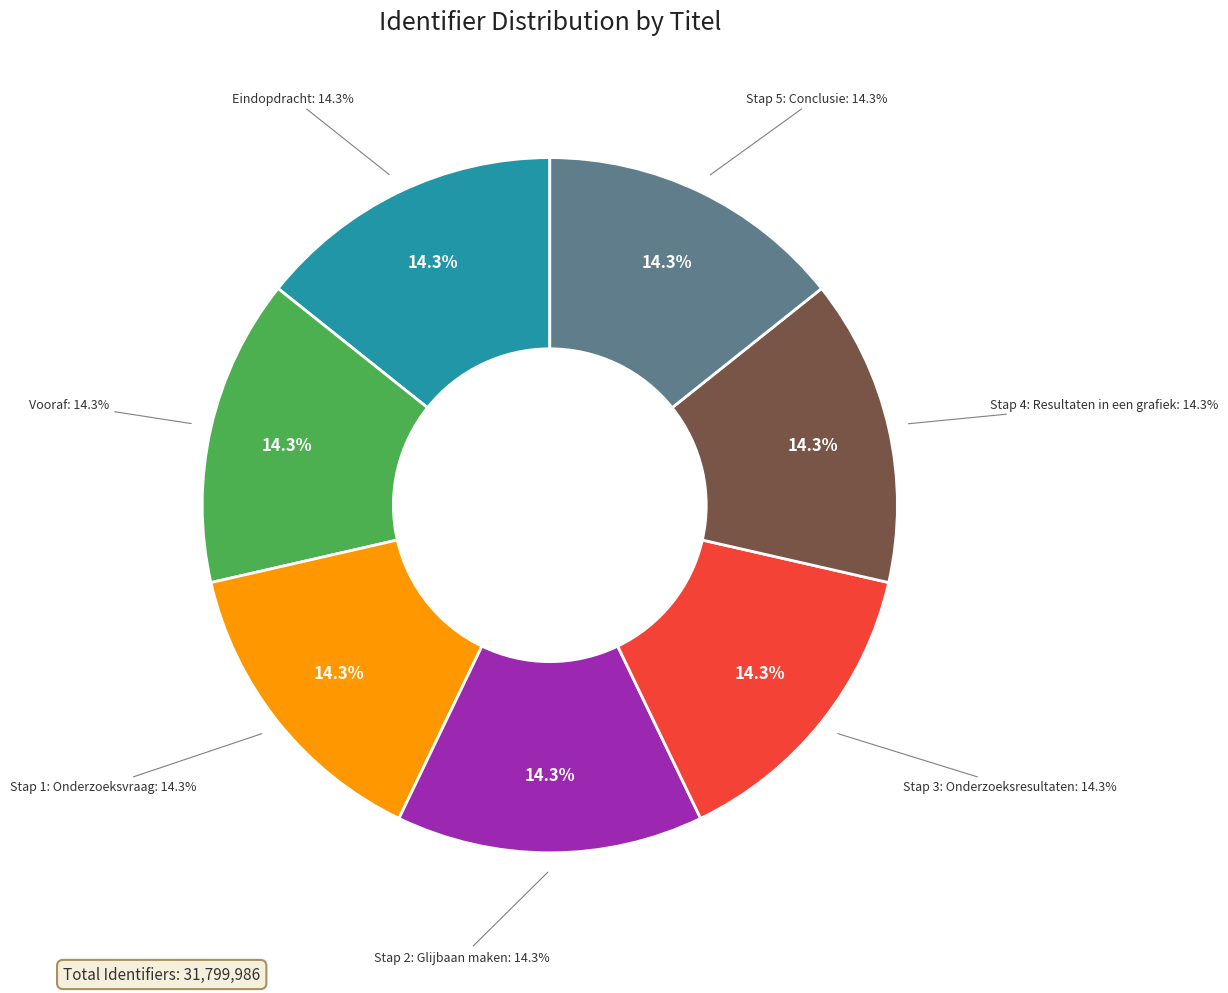

Is there a majority slice in this chart?

No